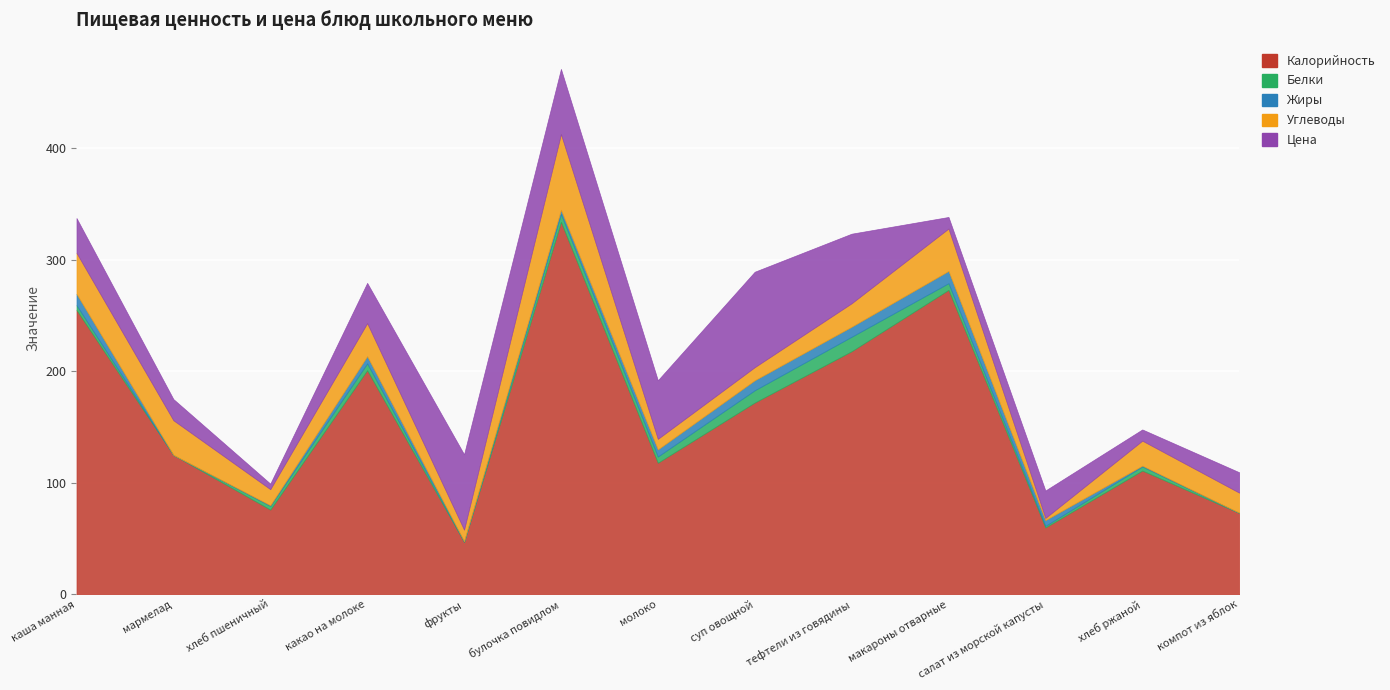

What position from the right is хлеб пшеничный?

11